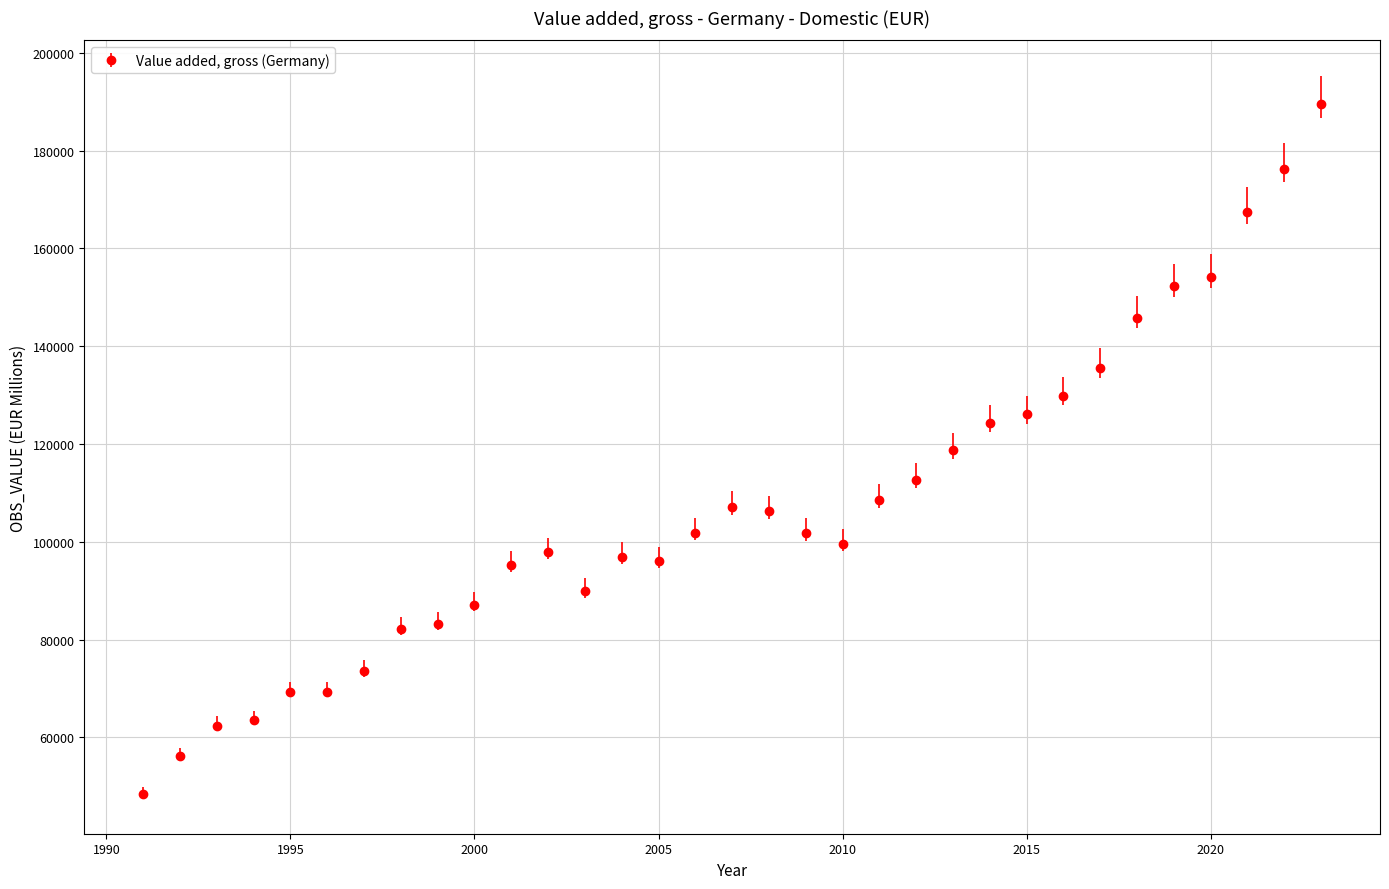

How many categories are shown in the chart?

33